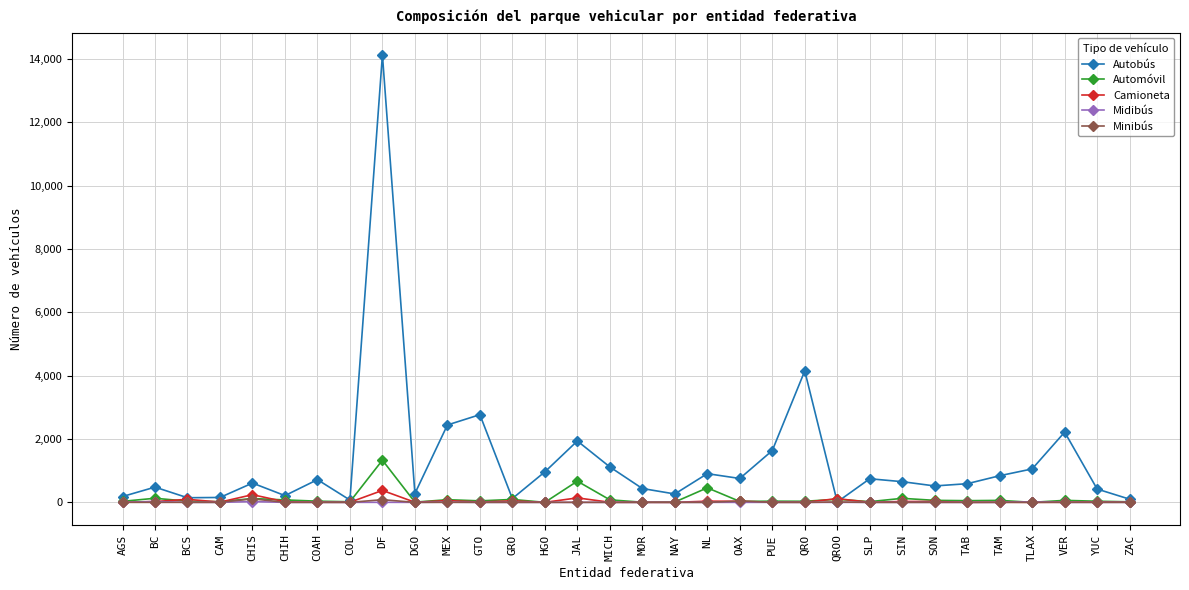

Which series has the largest total across all categories?

Autobús